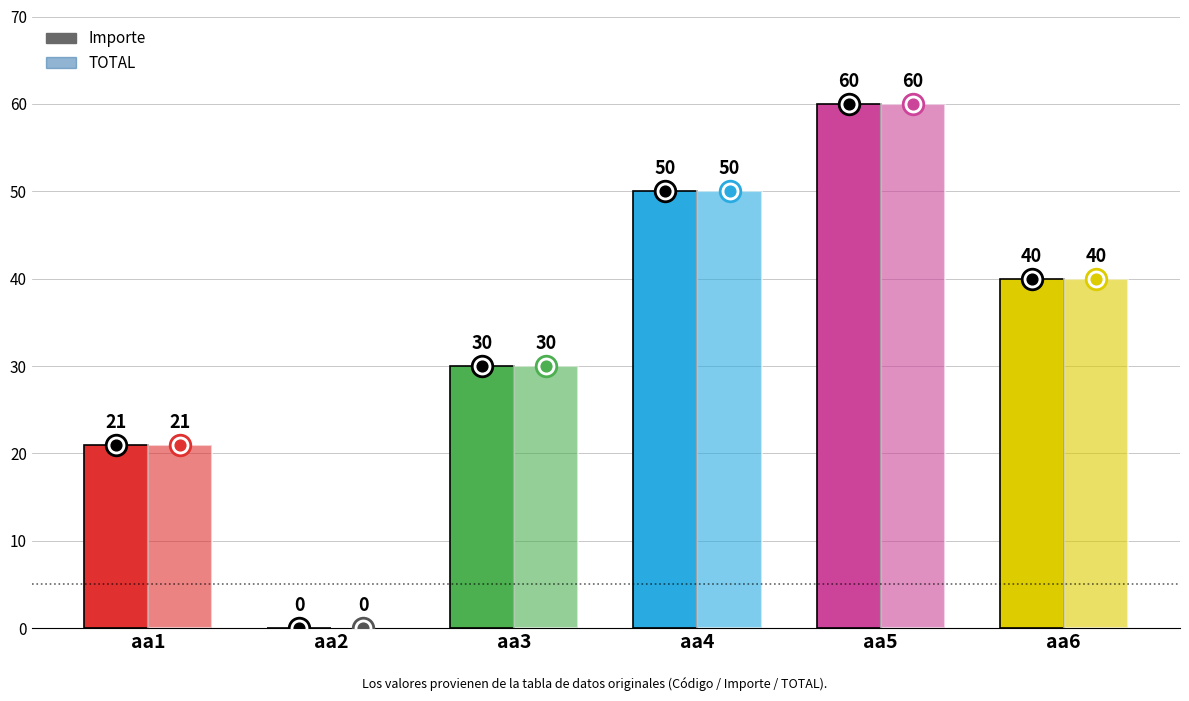

Which series has the largest Y range (max minus min)?

Importe